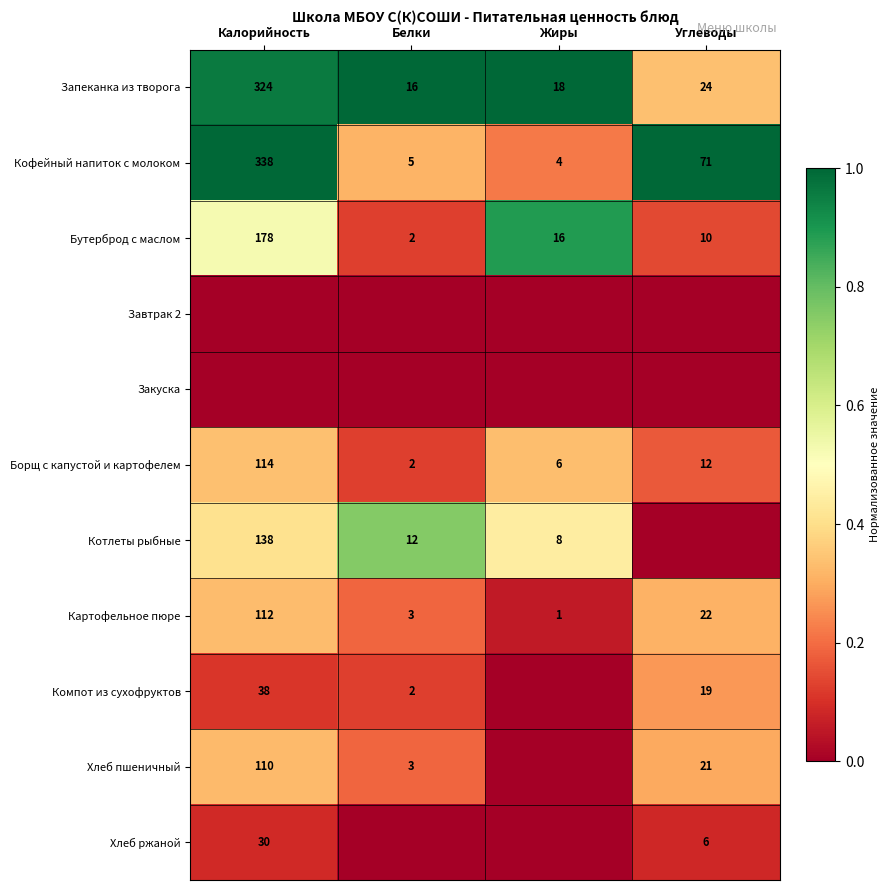

The Борщ с капустой и картофелем series shows 4 at Углеводы. True or false?

False